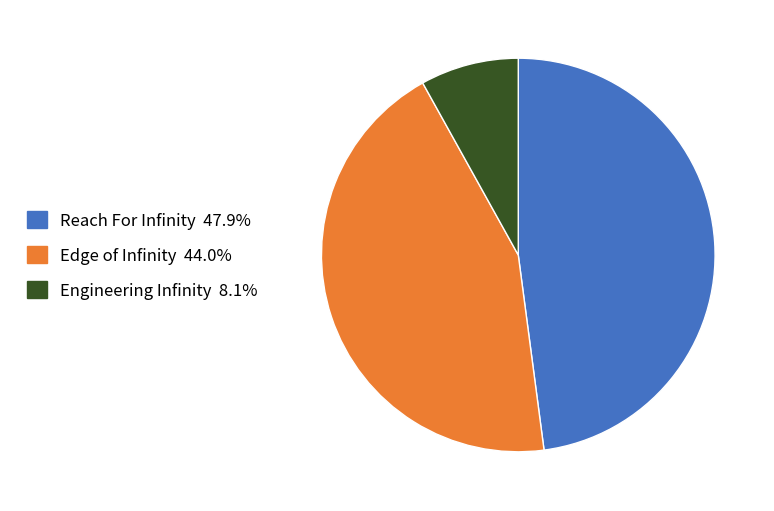

Is it true that Engineering Infinity is 8% of the pie?

True